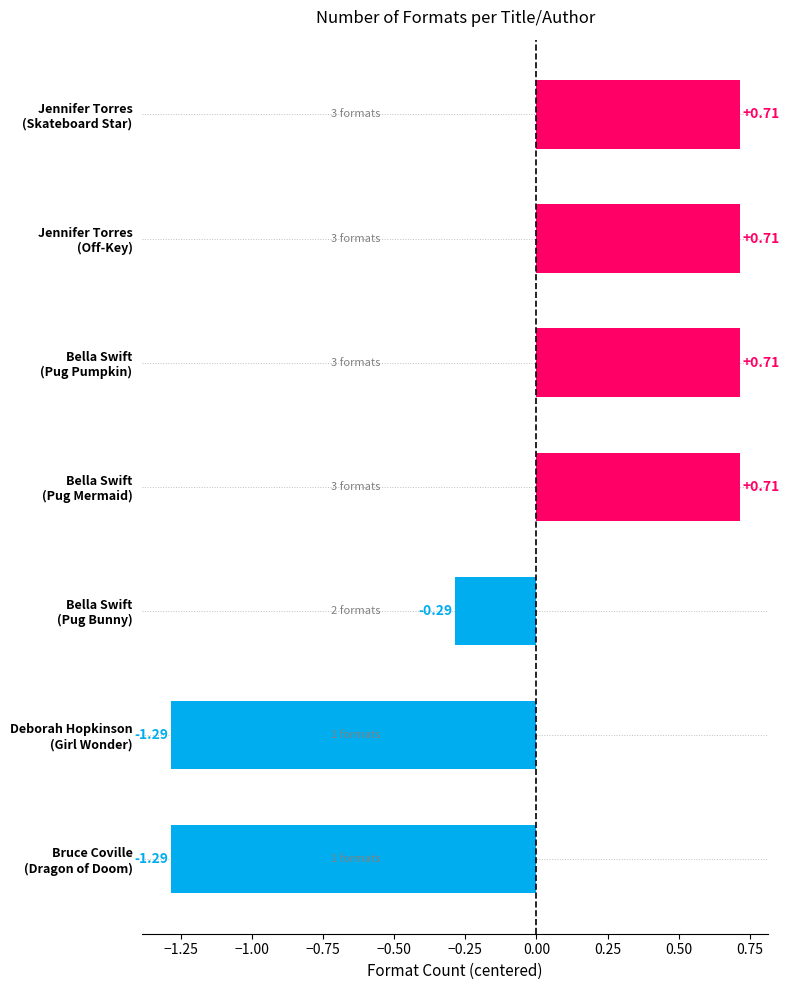

What is the difference between the maximum and minimum values?

2.0